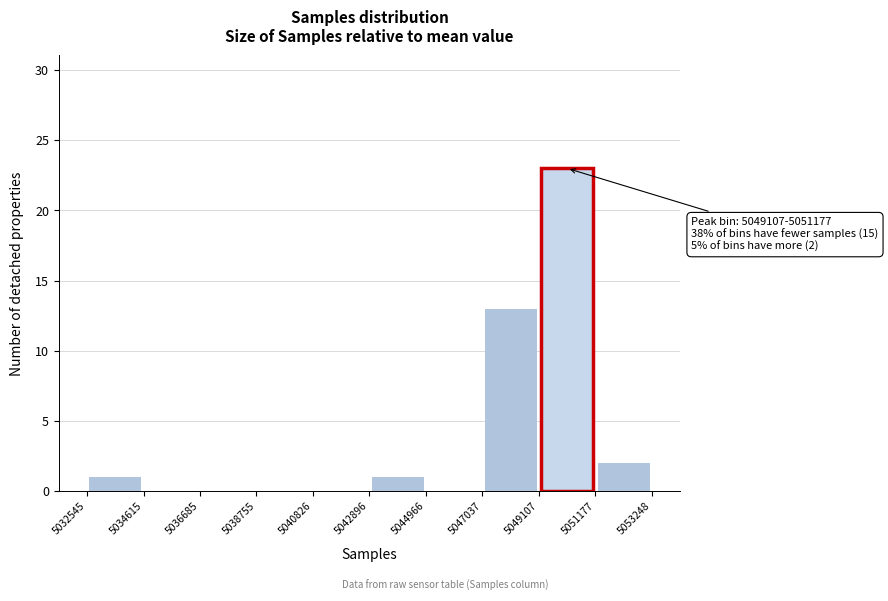

Which range on the x-axis has the tallest bar?

5049107 to 5051177